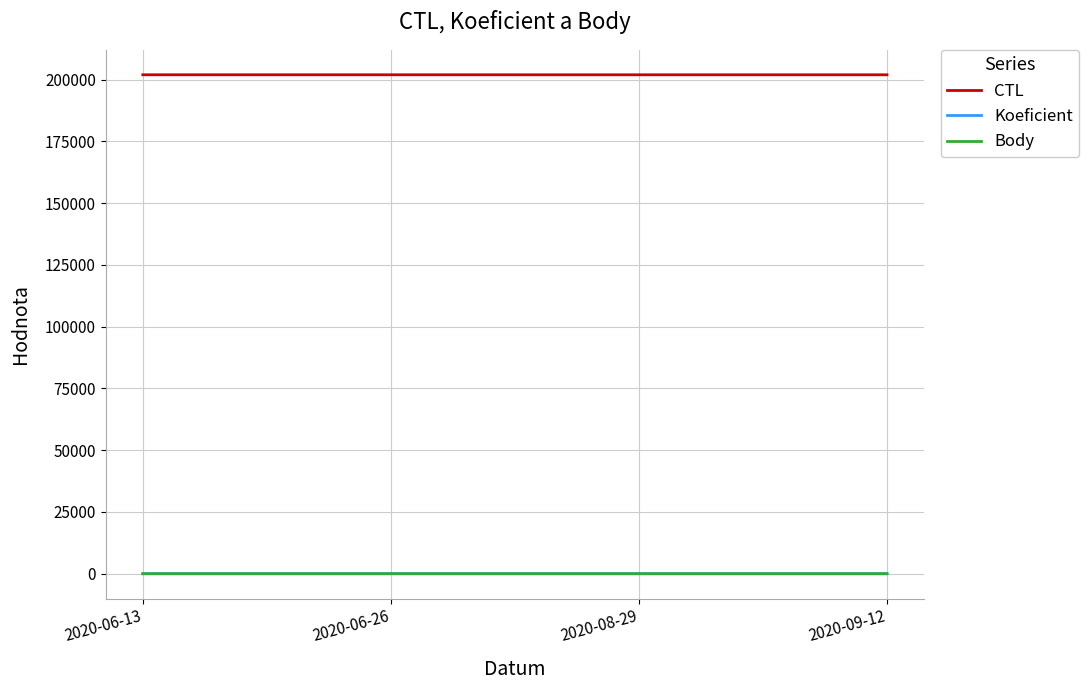

Which series changed the most between 2020-06-13 and 2020-06-26?

Koeficient